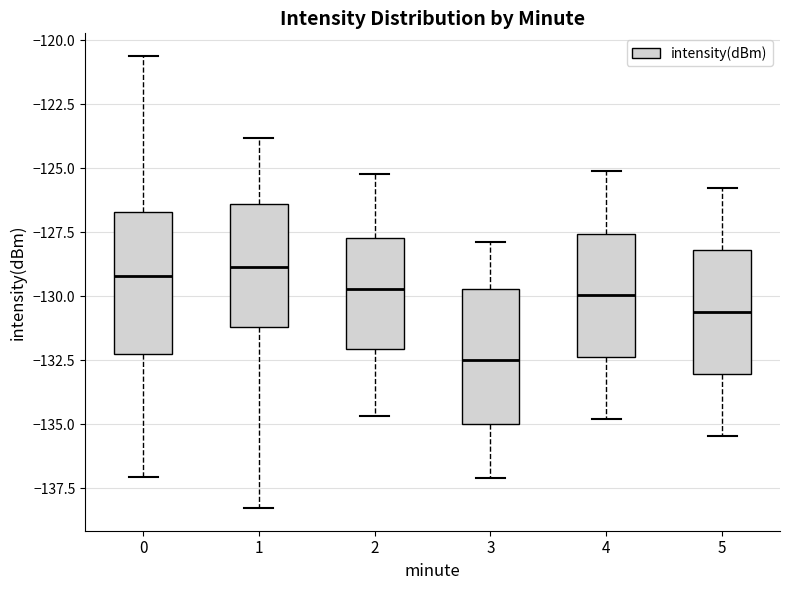

Which box has the lowest median line?

3